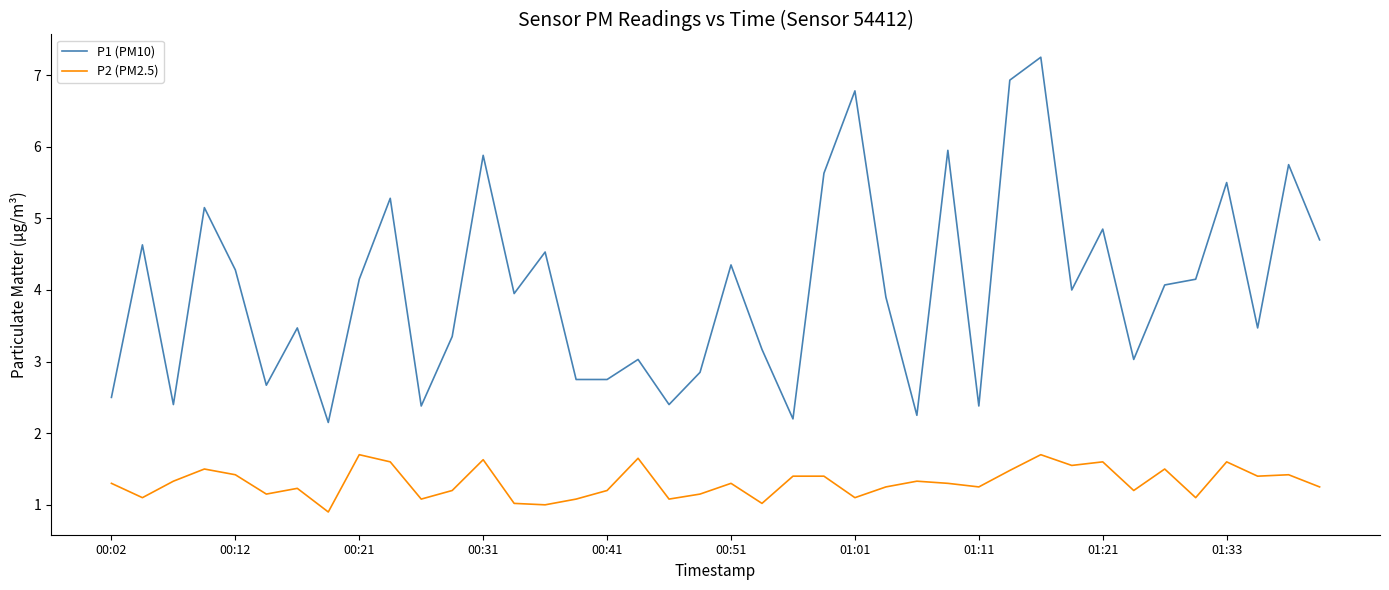

What is the minimum value shown in the chart?

0.9